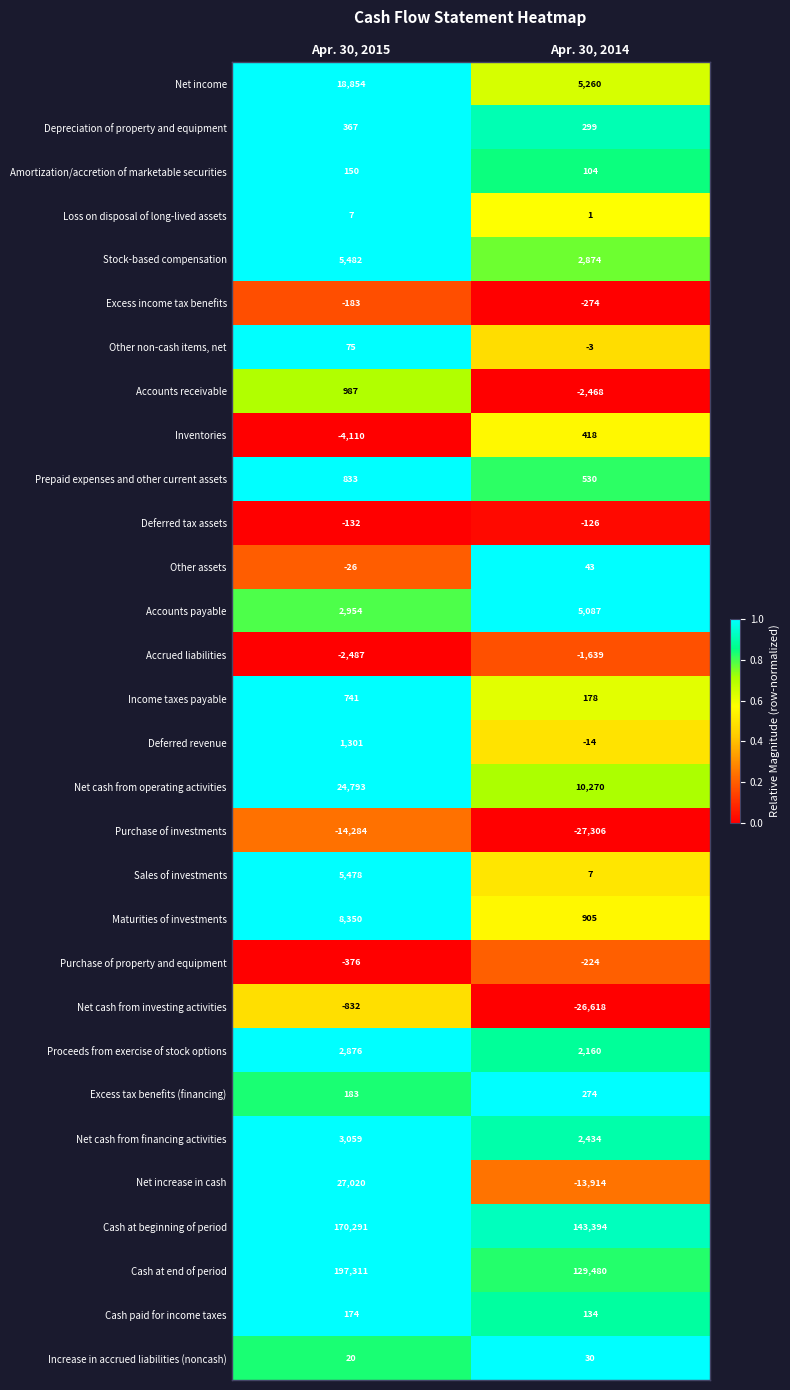

Which series has the widest spread of values?

Cash at end of period